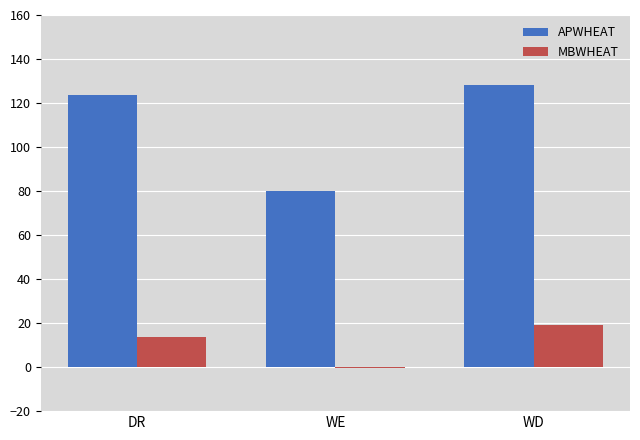

What is the maximum value shown in the chart?

128.0